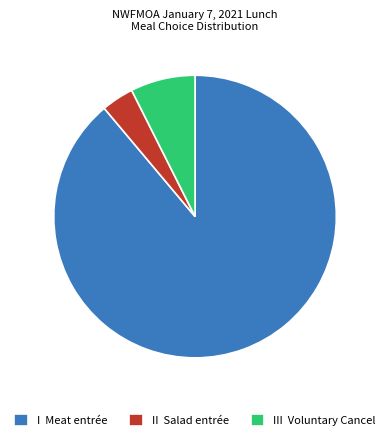

Is there any slice that represents more than half of the pie?

Yes